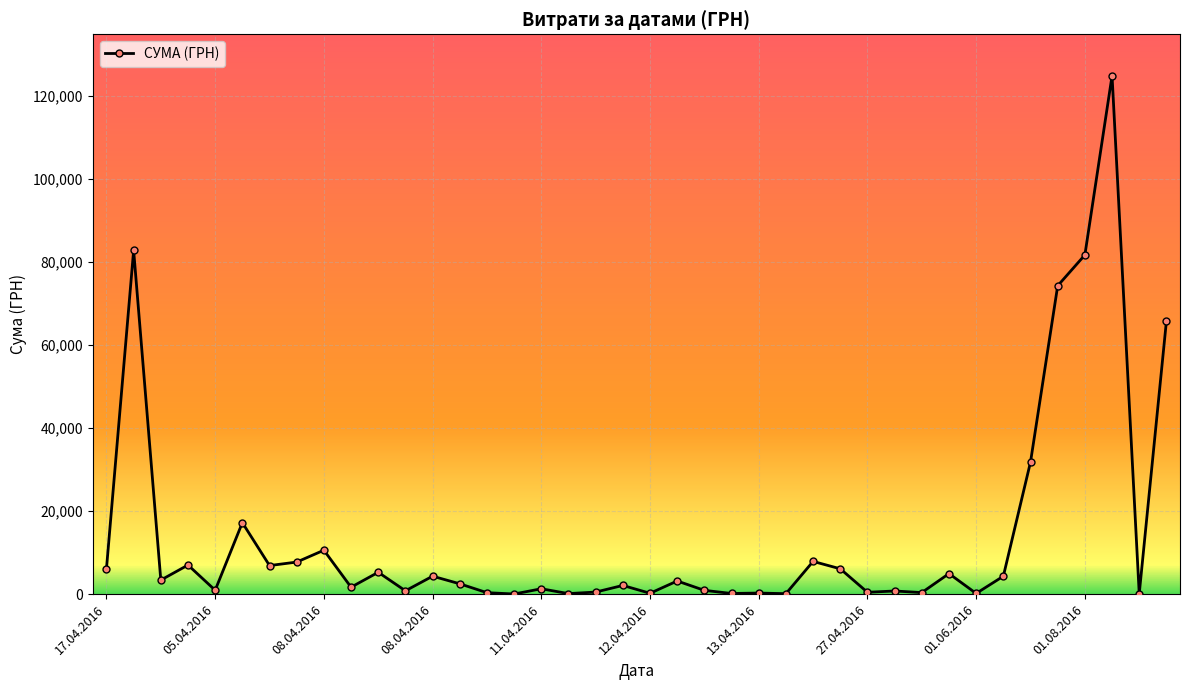

What is the difference between the maximum and minimum values?

124867.4